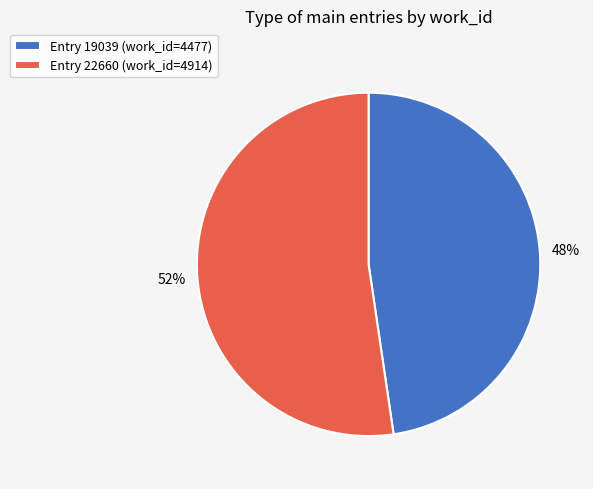

What percentage is the Entry 22660 (work_id=4914) slice, to the nearest percent?

52%